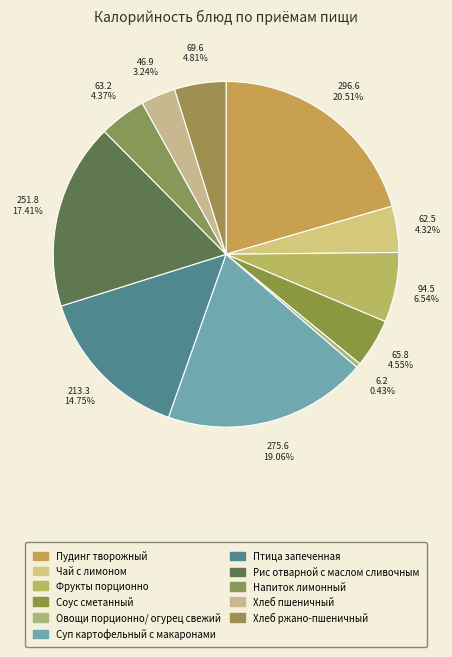

Is Пудинг творожный the majority of the pie?

No